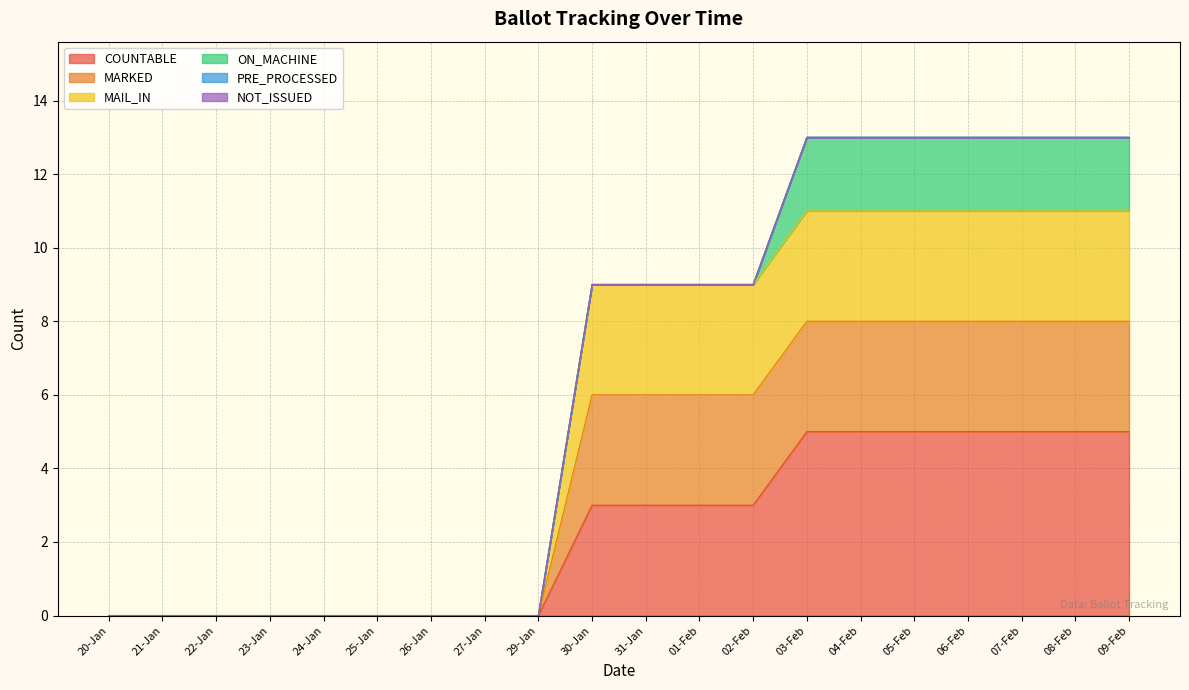

What position from the left is 20-Jan?

1